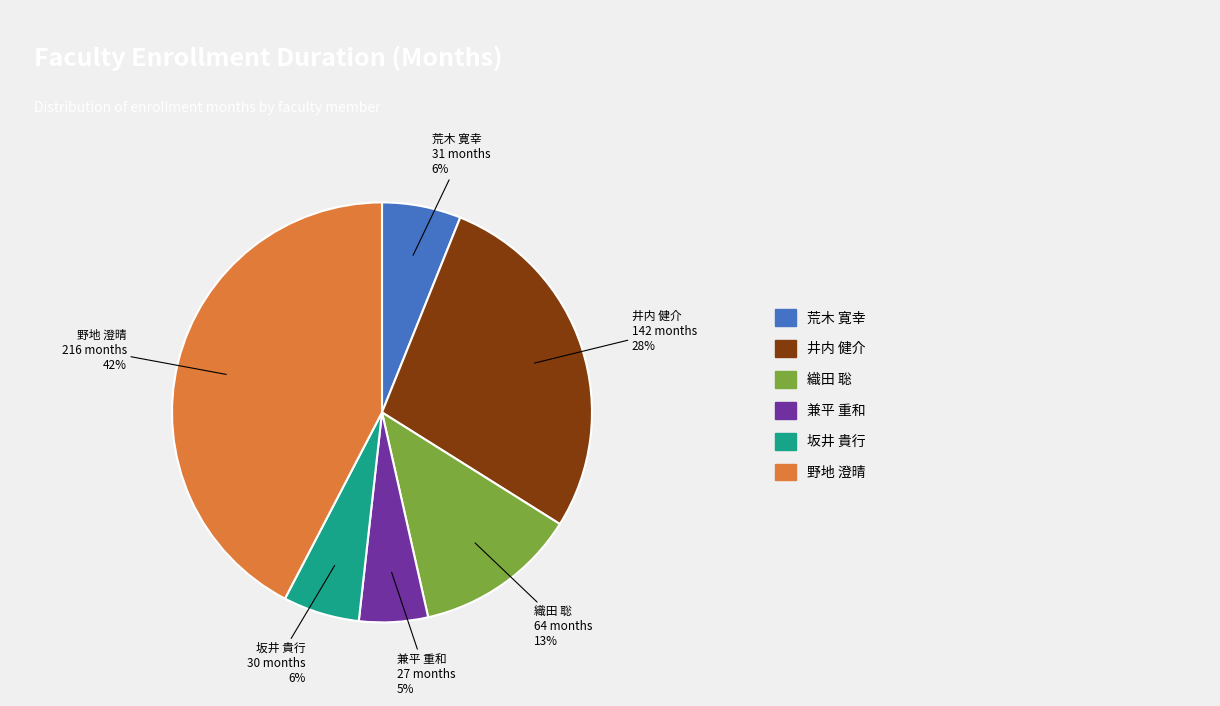

To the nearest percent, what is the average slice percentage?

17%